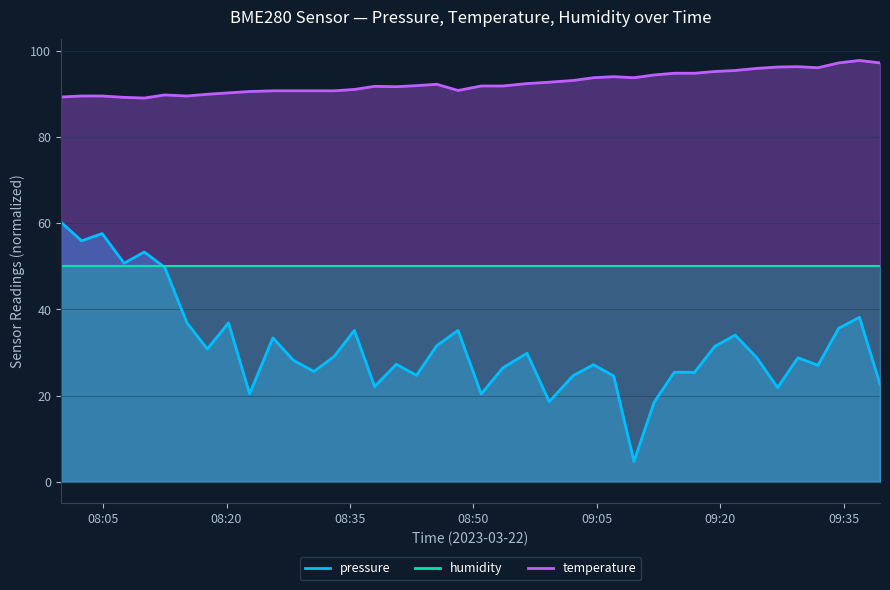

True or false: temperature and pressure cross at least once.

False